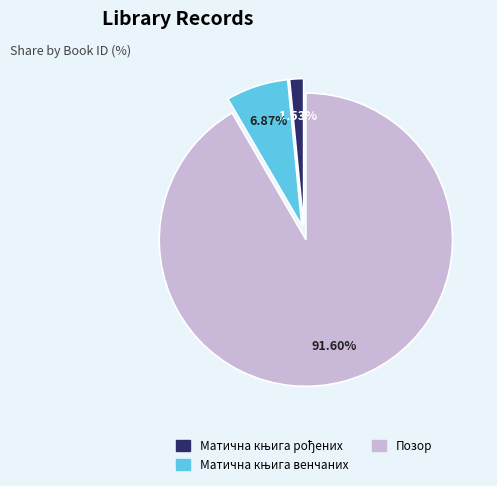

Which slice represents more than half of the pie?

Позор